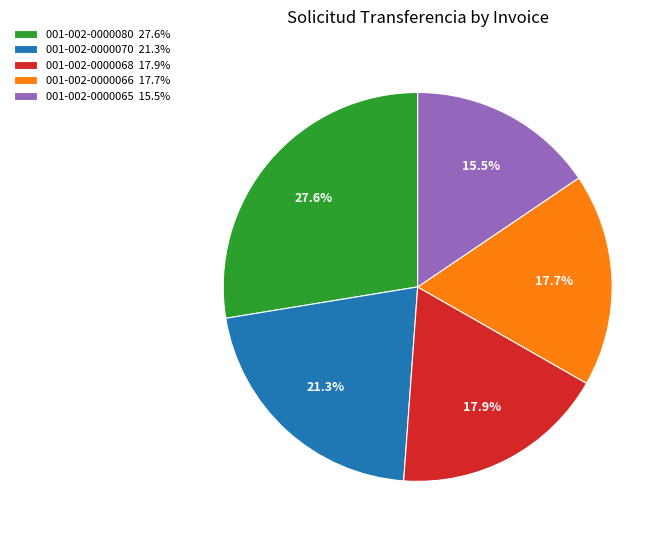

Does 001-002-0000068 account for over 50% of the chart?

No